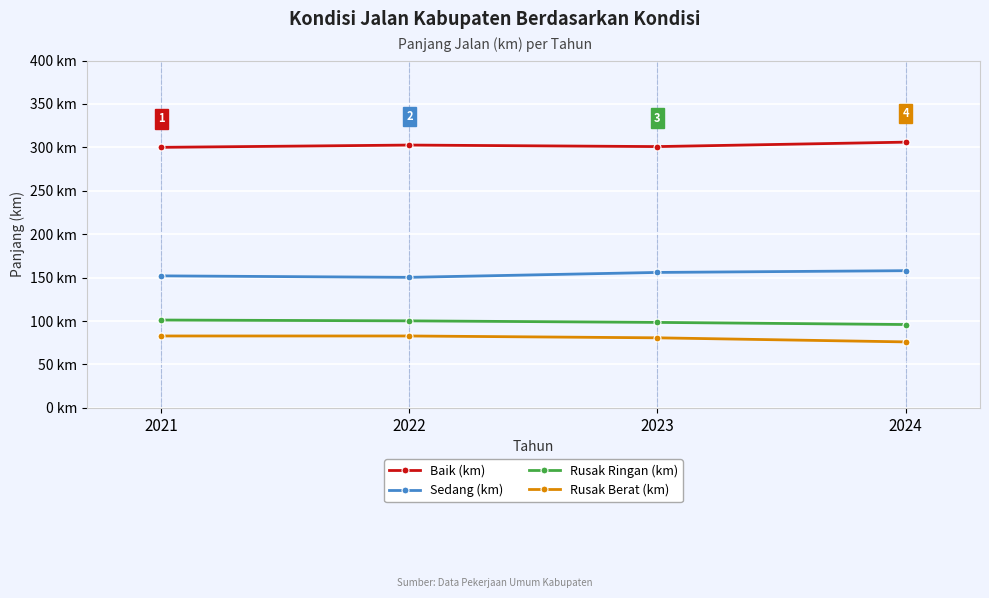

Which series has the largest total across all categories?

Baik (km)